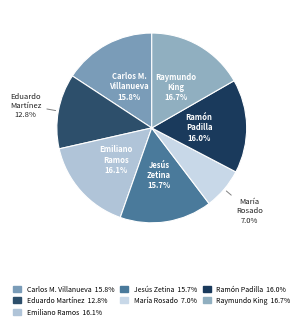

Count the number of slices in the pie.

7